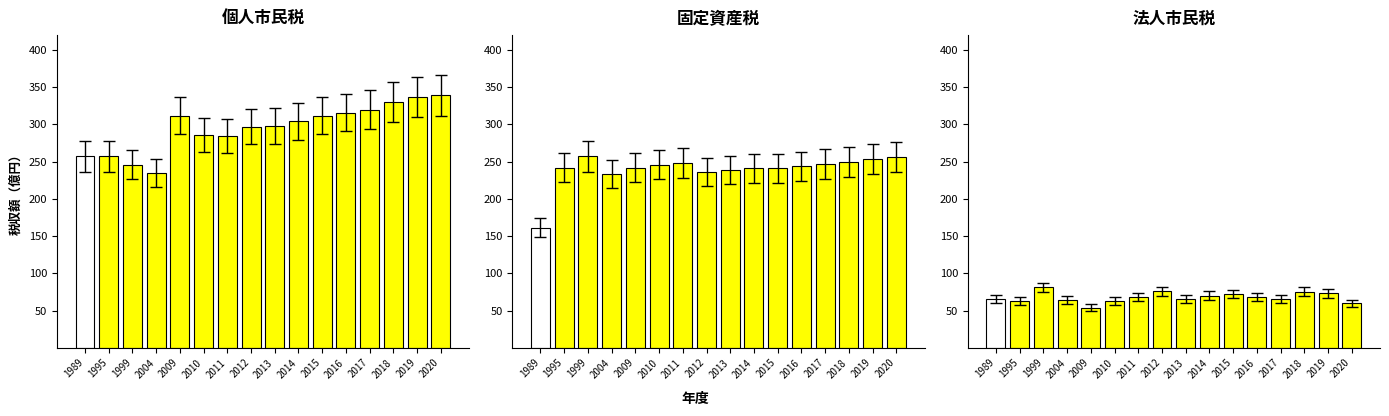

How many values in the 個人市民税 series are below 304?

8